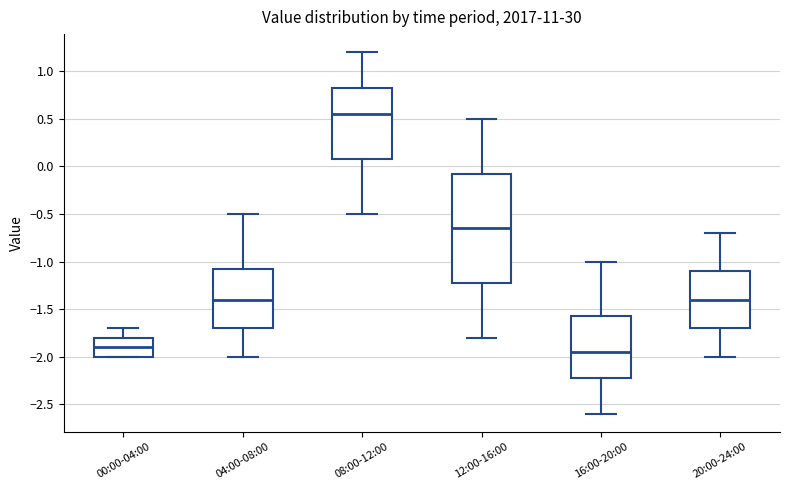

Where does the lower whisker of the box for 20:00-24:00 end on the y-axis? The values are not printed on the chart, so give them approximately, as read against the axis.

-2.00